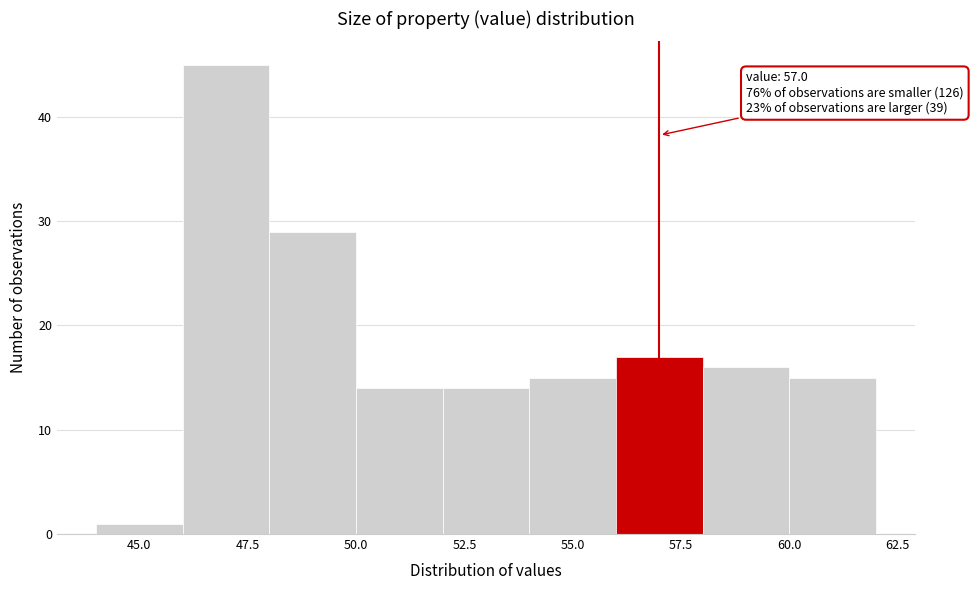

Over which range of the x-axis is the bar tallest?

46 to 48